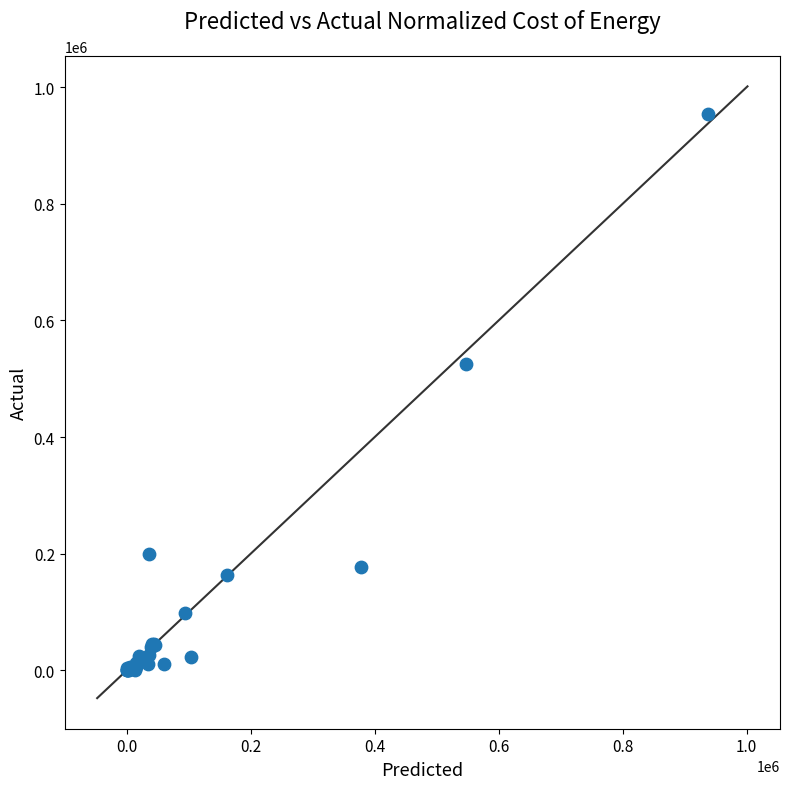

What Y value in the scatter plot is closest to 476802?

525549